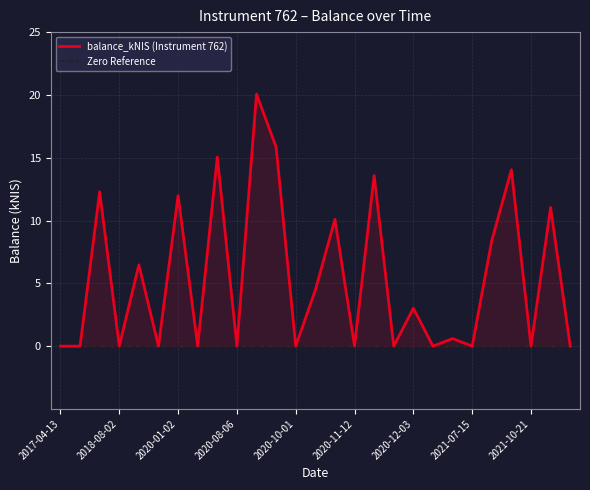

Is the value of balance_kNIS (Instrument 762) at 2020-11-12 greater than the value of Zero Reference at 2018-08-02?

No